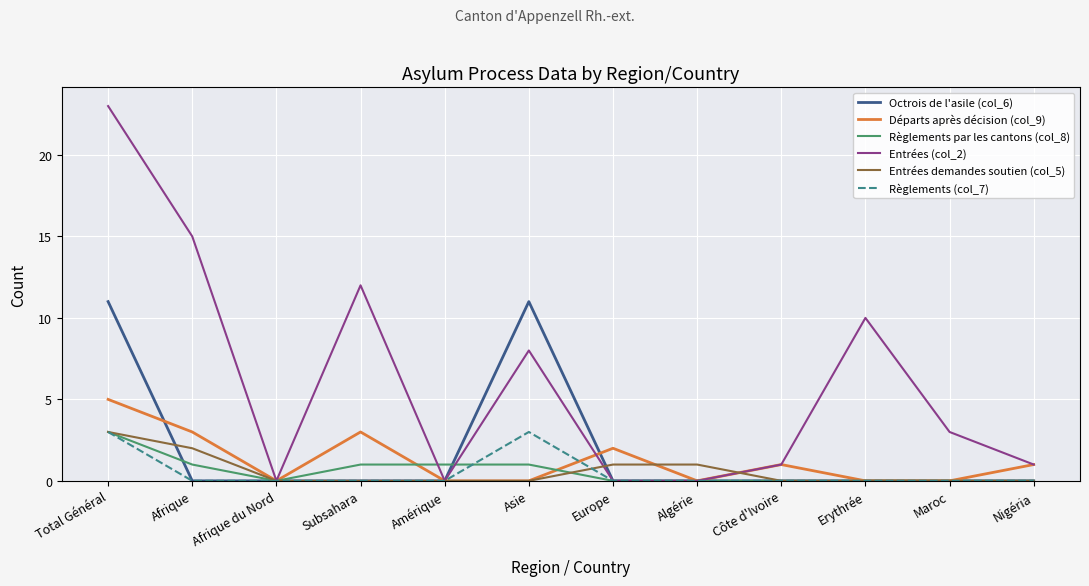

Reading left to right, list all the values displayed in this chart.

Octrois de l'asile (col_6): Total Général=11	Afrique=0	Afrique du Nord=0	Subsahara=0	Amérique=0	Asie=11	Europe=0	Algérie=0	Côte d'Ivoire=0	Erythrée=0	Maroc=0	Nigéria=0
Départs après décision (col_9): Total Général=5	Afrique=3	Afrique du Nord=0	Subsahara=3	Amérique=0	Asie=0	Europe=2	Algérie=0	Côte d'Ivoire=1	Erythrée=0	Maroc=0	Nigéria=1
Règlements par les cantons (col_8): Total Général=3	Afrique=1	Afrique du Nord=0	Subsahara=1	Amérique=1	Asie=1	Europe=0	Algérie=0	Côte d'Ivoire=0	Erythrée=0	Maroc=0	Nigéria=0
Entrées (col_2): Total Général=23	Afrique=15	Afrique du Nord=0	Subsahara=12	Amérique=0	Asie=8	Europe=0	Algérie=0	Côte d'Ivoire=1	Erythrée=10	Maroc=3	Nigéria=1
Entrées demandes soutien (col_5): Total Général=3	Afrique=2	Afrique du Nord=0	Subsahara=0	Amérique=0	Asie=0	Europe=1	Algérie=1	Côte d'Ivoire=0	Erythrée=0	Maroc=0	Nigéria=0
Règlements (col_7): Total Général=3	Afrique=0	Afrique du Nord=0	Subsahara=0	Amérique=0	Asie=3	Europe=0	Algérie=0	Côte d'Ivoire=0	Erythrée=0	Maroc=0	Nigéria=0